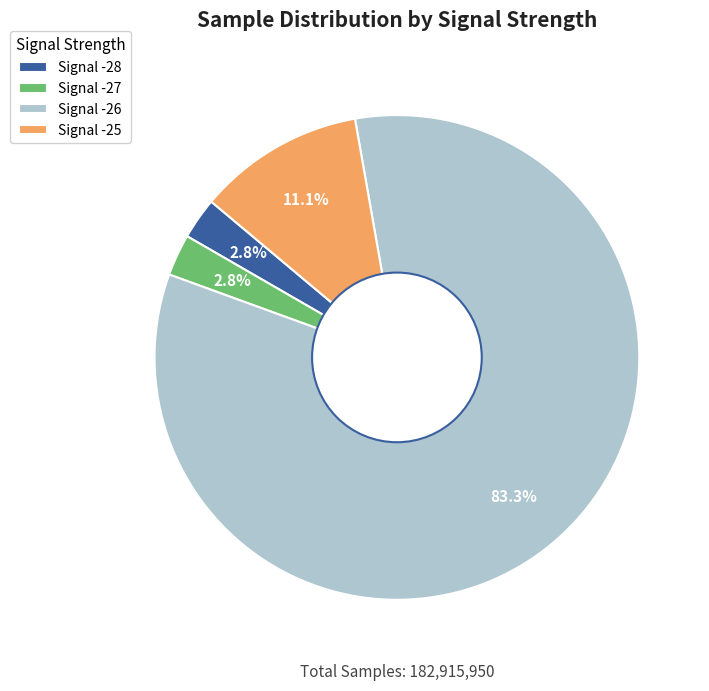

Which slice is the largest?

Signal -26